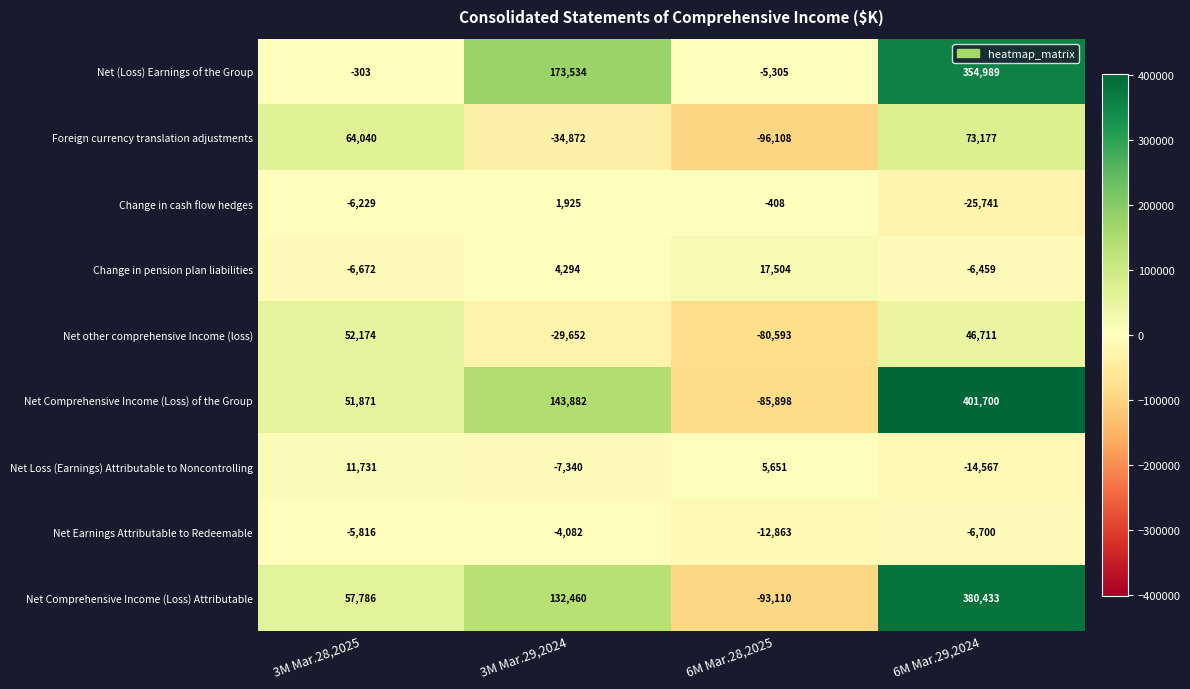

What is the difference between the highest and lowest values at 3M Mar.28,2025?

70712